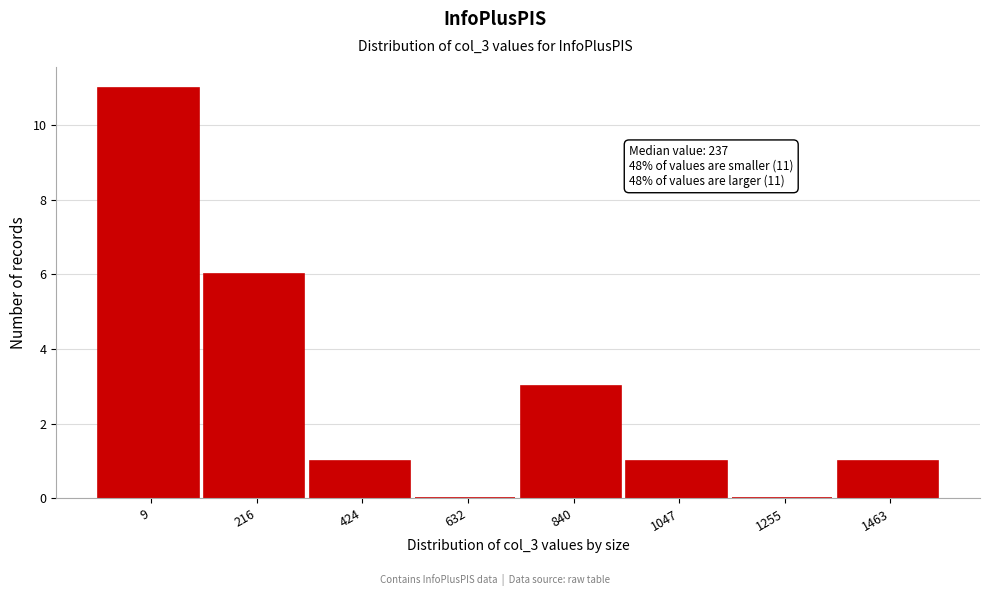

Reading right to left, what are all the values shown in this chart?

1463=1	1255=0	1047=1	840=3	632=0	424=1	216=6	9=11